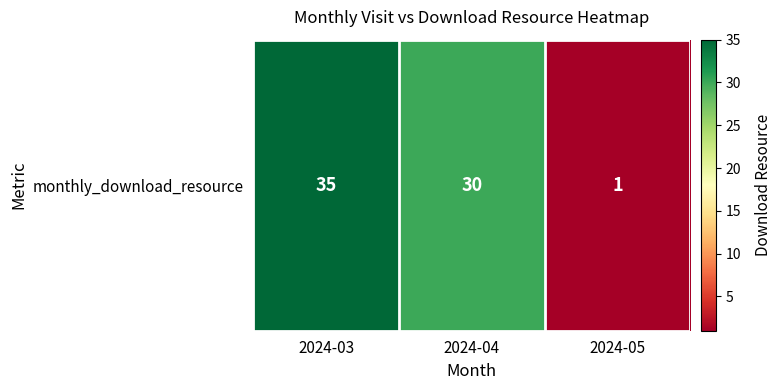

Reading right to left, list all the values displayed in this chart.

2024-05=1	2024-04=30	2024-03=35